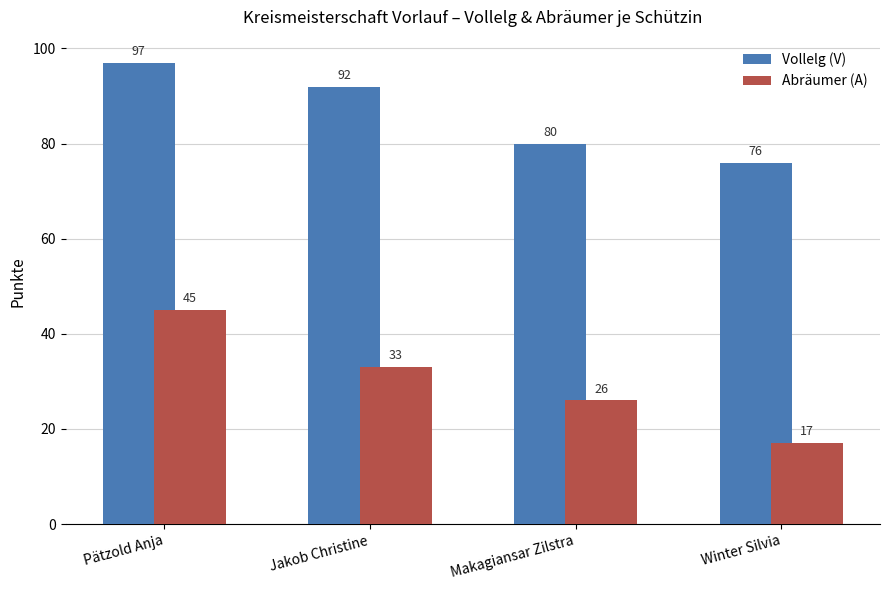

At which category does the chart reach its minimum across all series?

Winter Silvia